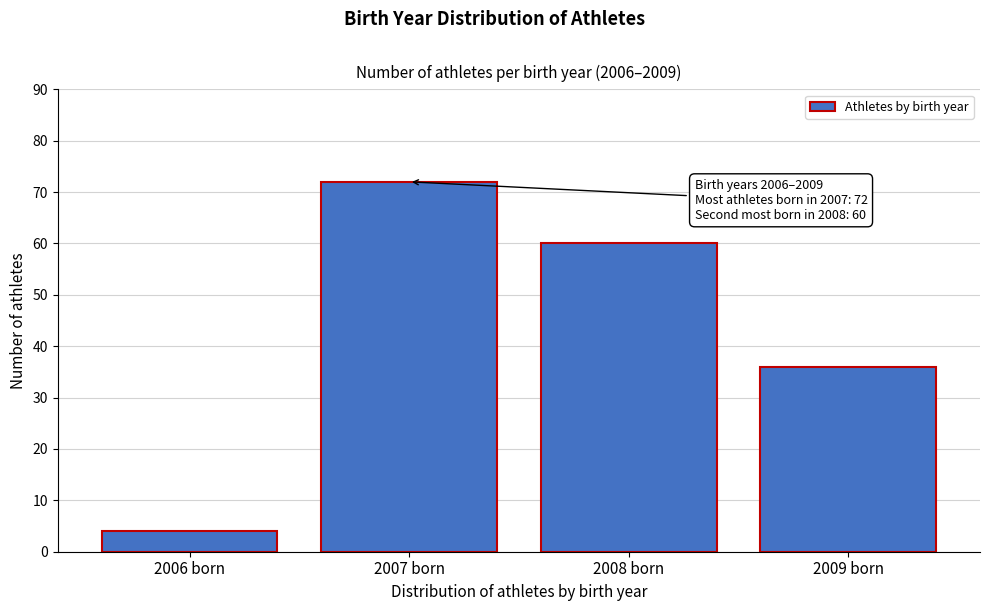

Reading left to right, what are all the values shown in this chart?

4	72	60	36